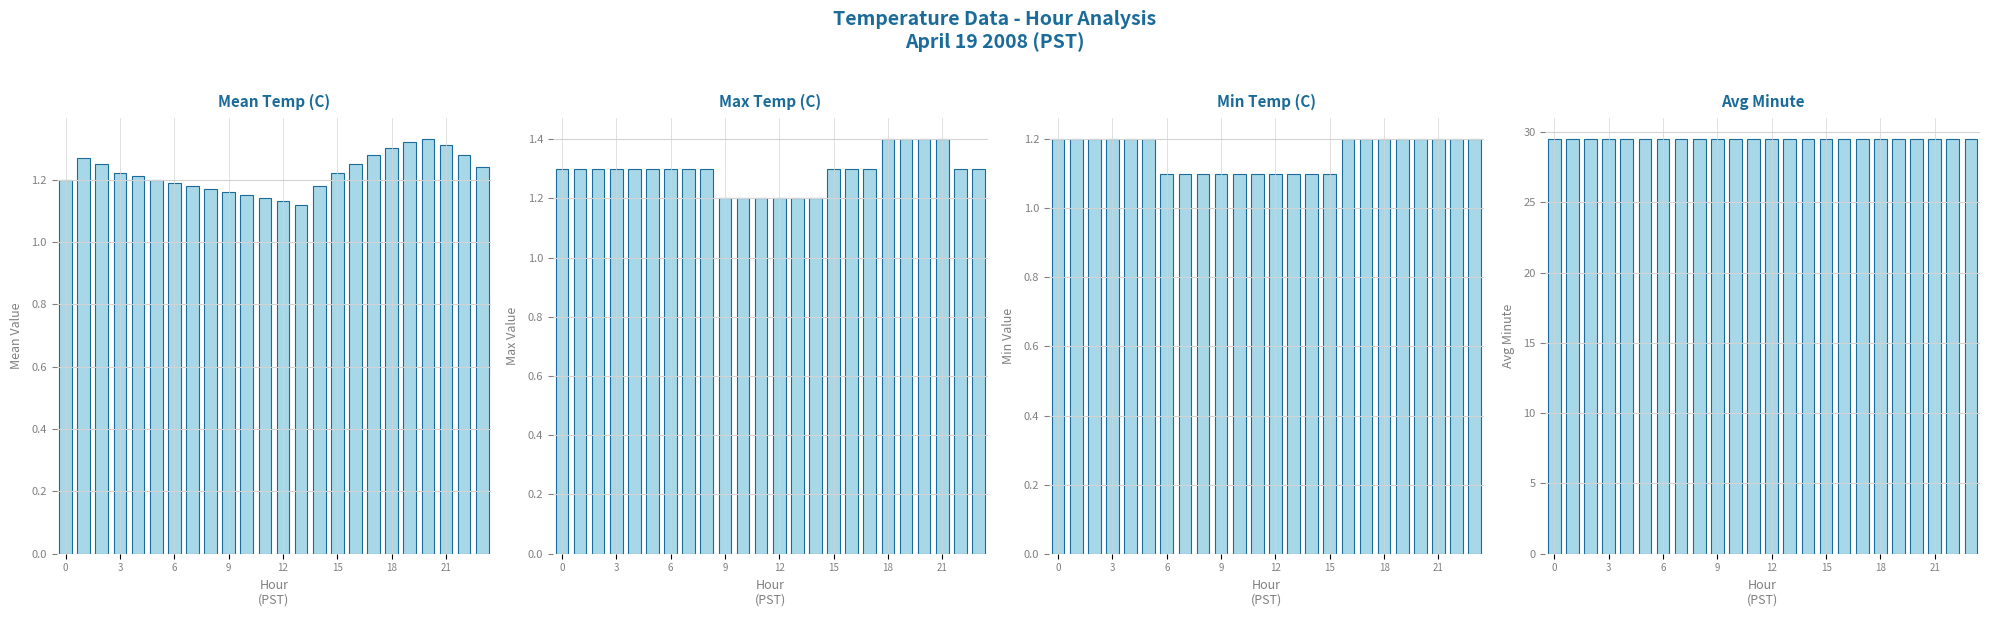

True or false: Max Value has a value of 0.8 at 18.

False